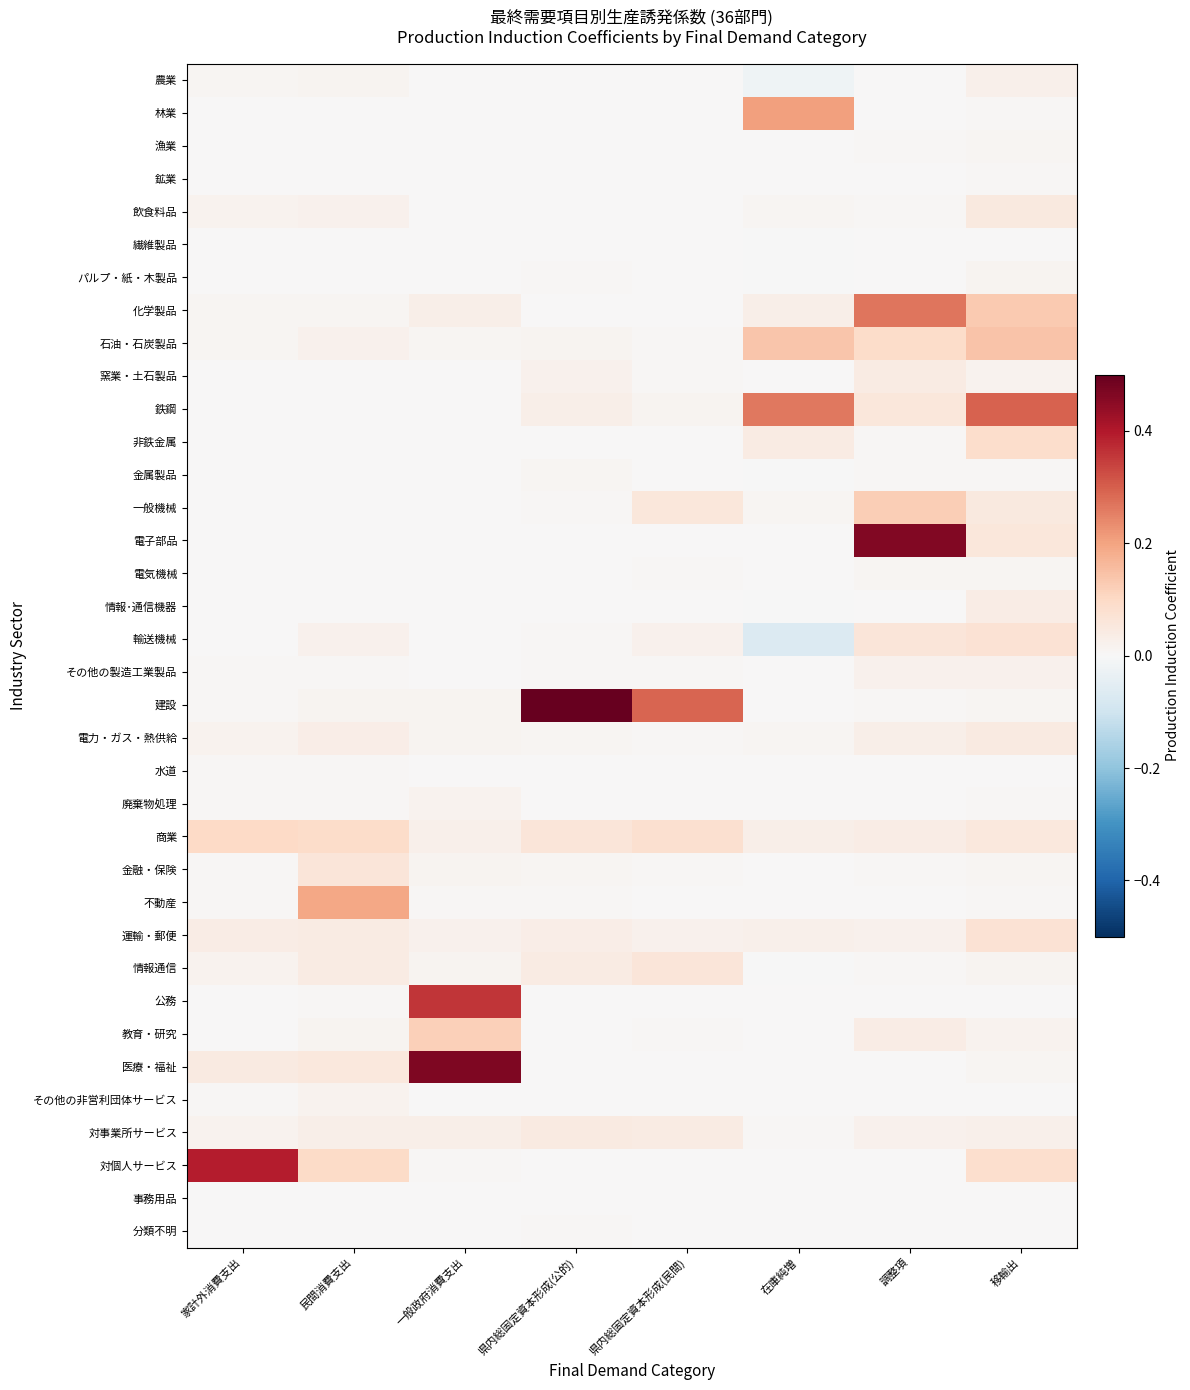

Reading left to right, transcribe all the data shown in this chart.

農業: 家計外消費支出=0.0	民間消費支出=0.0	一般政府消費支出=0.0	県内総固定資本形成(公的)=0.0	県内総固定資本形成(民間)=0.0	在庫純増=-0.0	調整項=0.0	移輸出=0.0
林業: 家計外消費支出=0.0	民間消費支出=0.0	一般政府消費支出=0.0	県内総固定資本形成(公的)=0.0	県内総固定資本形成(民間)=0.0	在庫純増=0.2	調整項=0.0	移輸出=0.0
漁業: 家計外消費支出=0.0	民間消費支出=0.0	一般政府消費支出=0.0	県内総固定資本形成(公的)=0.0	県内総固定資本形成(民間)=0.0	在庫純増=0.0	調整項=0.0	移輸出=0.0
鉱業: 家計外消費支出=0.0	民間消費支出=0.0	一般政府消費支出=0.0	県内総固定資本形成(公的)=0.0	県内総固定資本形成(民間)=0.0	在庫純増=0.0	調整項=0.0	移輸出=0.0
飲食料品: 家計外消費支出=0.0	民間消費支出=0.0	一般政府消費支出=0.0	県内総固定資本形成(公的)=0.0	県内総固定資本形成(民間)=0.0	在庫純増=0.0	調整項=0.0	移輸出=0.0
繊維製品: 家計外消費支出=0.0	民間消費支出=0.0	一般政府消費支出=0.0	県内総固定資本形成(公的)=0.0	県内総固定資本形成(民間)=0.0	在庫純増=-0.0	調整項=0.0	移輸出=0.0
パルプ・紙・木製品: 家計外消費支出=0.0	民間消費支出=0.0	一般政府消費支出=0.0	県内総固定資本形成(公的)=0.0	県内総固定資本形成(民間)=0.0	在庫純増=-0.0	調整項=0.0	移輸出=0.0
化学製品: 家計外消費支出=0.0	民間消費支出=0.0	一般政府消費支出=0.0	県内総固定資本形成(公的)=0.0	県内総固定資本形成(民間)=0.0	在庫純増=0.0	調整項=0.3	移輸出=0.1
石油・石炭製品: 家計外消費支出=0.0	民間消費支出=0.0	一般政府消費支出=0.0	県内総固定資本形成(公的)=0.0	県内総固定資本形成(民間)=0.0	在庫純増=0.1	調整項=0.1	移輸出=0.1
窯業・土石製品: 家計外消費支出=0.0	民間消費支出=0.0	一般政府消費支出=0.0	県内総固定資本形成(公的)=0.0	県内総固定資本形成(民間)=0.0	在庫純増=0.0	調整項=0.0	移輸出=0.0
鉄鋼: 家計外消費支出=0.0	民間消費支出=0.0	一般政府消費支出=0.0	県内総固定資本形成(公的)=0.0	県内総固定資本形成(民間)=0.0	在庫純増=0.3	調整項=0.1	移輸出=0.3
非鉄金属: 家計外消費支出=0.0	民間消費支出=0.0	一般政府消費支出=0.0	県内総固定資本形成(公的)=0.0	県内総固定資本形成(民間)=0.0	在庫純増=0.0	調整項=0.0	移輸出=0.1
金属製品: 家計外消費支出=0.0	民間消費支出=0.0	一般政府消費支出=0.0	県内総固定資本形成(公的)=0.0	県内総固定資本形成(民間)=0.0	在庫純増=-0.0	調整項=0.0	移輸出=0.0
一般機械: 家計外消費支出=0.0	民間消費支出=0.0	一般政府消費支出=0.0	県内総固定資本形成(公的)=0.0	県内総固定資本形成(民間)=0.1	在庫純増=0.0	調整項=0.1	移輸出=0.0
電子部品: 家計外消費支出=0.0	民間消費支出=0.0	一般政府消費支出=0.0	県内総固定資本形成(公的)=0.0	県内総固定資本形成(民間)=0.0	在庫純増=0.0	調整項=0.5	移輸出=0.1
電気機械: 家計外消費支出=0.0	民間消費支出=0.0	一般政府消費支出=0.0	県内総固定資本形成(公的)=0.0	県内総固定資本形成(民間)=0.0	在庫純増=0.0	調整項=0.0	移輸出=0.0
情報･通信機器: 家計外消費支出=0.0	民間消費支出=0.0	一般政府消費支出=0.0	県内総固定資本形成(公的)=0.0	県内総固定資本形成(民間)=0.0	在庫純増=-0.0	調整項=0.0	移輸出=0.0
輸送機械: 家計外消費支出=0.0	民間消費支出=0.0	一般政府消費支出=0.0	県内総固定資本形成(公的)=0.0	県内総固定資本形成(民間)=0.0	在庫純増=-0.1	調整項=0.1	移輸出=0.1
その他の製造工業製品: 家計外消費支出=0.0	民間消費支出=0.0	一般政府消費支出=0.0	県内総固定資本形成(公的)=0.0	県内総固定資本形成(民間)=0.0	在庫純増=0.0	調整項=0.0	移輸出=0.0
建設: 家計外消費支出=0.0	民間消費支出=0.0	一般政府消費支出=0.0	県内総固定資本形成(公的)=0.8	県内総固定資本形成(民間)=0.3	在庫純増=0.0	調整項=0.0	移輸出=0.0
電力・ガス・熱供給: 家計外消費支出=0.0	民間消費支出=0.0	一般政府消費支出=0.0	県内総固定資本形成(公的)=0.0	県内総固定資本形成(民間)=0.0	在庫純増=0.0	調整項=0.0	移輸出=0.0
水道: 家計外消費支出=0.0	民間消費支出=0.0	一般政府消費支出=0.0	県内総固定資本形成(公的)=0.0	県内総固定資本形成(民間)=0.0	在庫純増=0.0	調整項=0.0	移輸出=0.0
廃棄物処理: 家計外消費支出=0.0	民間消費支出=0.0	一般政府消費支出=0.0	県内総固定資本形成(公的)=0.0	県内総固定資本形成(民間)=0.0	在庫純増=0.0	調整項=0.0	移輸出=0.0
商業: 家計外消費支出=0.1	民間消費支出=0.1	一般政府消費支出=0.0	県内総固定資本形成(公的)=0.1	県内総固定資本形成(民間)=0.1	在庫純増=0.0	調整項=0.0	移輸出=0.1
金融・保険: 家計外消費支出=0.0	民間消費支出=0.1	一般政府消費支出=0.0	県内総固定資本形成(公的)=0.0	県内総固定資本形成(民間)=0.0	在庫純増=0.0	調整項=0.0	移輸出=0.0
不動産: 家計外消費支出=0.0	民間消費支出=0.2	一般政府消費支出=0.0	県内総固定資本形成(公的)=0.0	県内総固定資本形成(民間)=0.0	在庫純増=0.0	調整項=0.0	移輸出=0.0
運輸・郵便: 家計外消費支出=0.0	民間消費支出=0.0	一般政府消費支出=0.0	県内総固定資本形成(公的)=0.0	県内総固定資本形成(民間)=0.0	在庫純増=0.0	調整項=0.0	移輸出=0.1
情報通信: 家計外消費支出=0.0	民間消費支出=0.0	一般政府消費支出=0.0	県内総固定資本形成(公的)=0.0	県内総固定資本形成(民間)=0.1	在庫純増=-0.0	調整項=0.0	移輸出=0.0
公務: 家計外消費支出=0.0	民間消費支出=0.0	一般政府消費支出=0.4	県内総固定資本形成(公的)=0.0	県内総固定資本形成(民間)=0.0	在庫純増=0.0	調整項=0.0	移輸出=0.0
教育・研究: 家計外消費支出=0.0	民間消費支出=0.0	一般政府消費支出=0.1	県内総固定資本形成(公的)=0.0	県内総固定資本形成(民間)=0.0	在庫純増=0.0	調整項=0.0	移輸出=0.0
医療・福祉: 家計外消費支出=0.0	民間消費支出=0.1	一般政府消費支出=0.5	県内総固定資本形成(公的)=0.0	県内総固定資本形成(民間)=0.0	在庫純増=0.0	調整項=0.0	移輸出=0.0
その他の非営利団体サービス: 家計外消費支出=0.0	民間消費支出=0.0	一般政府消費支出=0.0	県内総固定資本形成(公的)=0.0	県内総固定資本形成(民間)=0.0	在庫純増=0.0	調整項=0.0	移輸出=0.0
対事業所サービス: 家計外消費支出=0.0	民間消費支出=0.0	一般政府消費支出=0.0	県内総固定資本形成(公的)=0.0	県内総固定資本形成(民間)=0.0	在庫純増=0.0	調整項=0.0	移輸出=0.0
対個人サービス: 家計外消費支出=0.4	民間消費支出=0.1	一般政府消費支出=0.0	県内総固定資本形成(公的)=0.0	県内総固定資本形成(民間)=0.0	在庫純増=0.0	調整項=0.0	移輸出=0.1
事務用品: 家計外消費支出=0.0	民間消費支出=0.0	一般政府消費支出=0.0	県内総固定資本形成(公的)=0.0	県内総固定資本形成(民間)=0.0	在庫純増=0.0	調整項=0.0	移輸出=0.0
分類不明: 家計外消費支出=0.0	民間消費支出=0.0	一般政府消費支出=0.0	県内総固定資本形成(公的)=0.0	県内総固定資本形成(民間)=0.0	在庫純増=0.0	調整項=0.0	移輸出=0.0